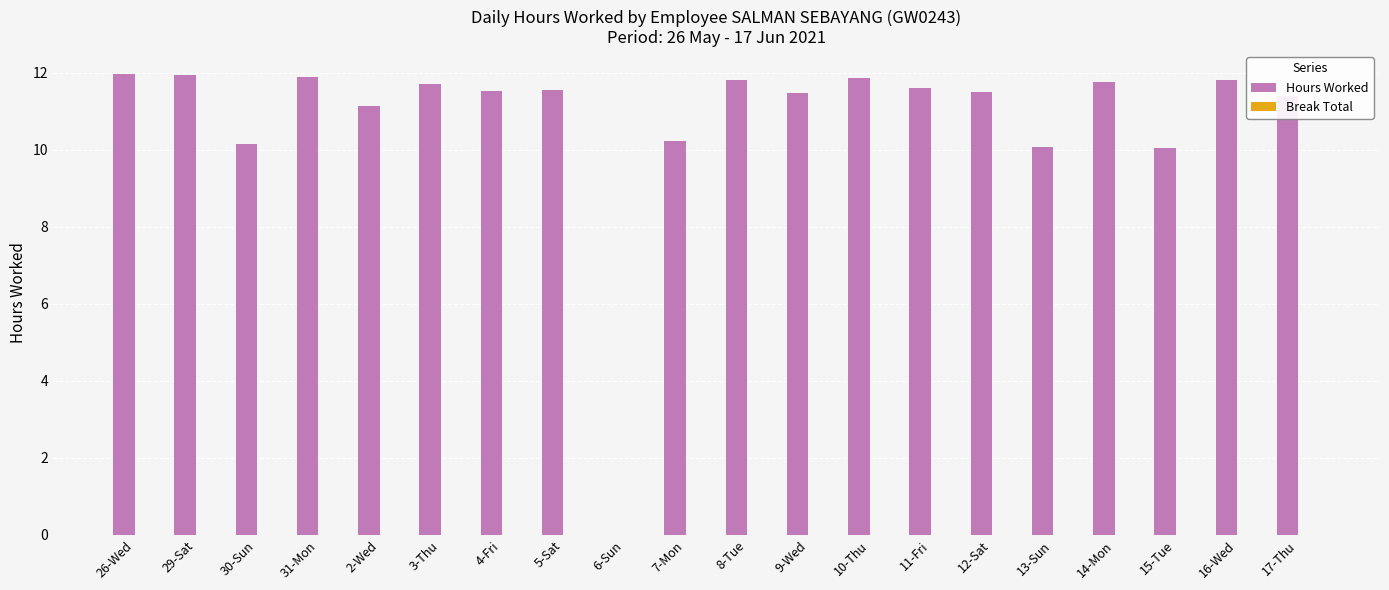

What is the change in value from 2-Wed to 13-Sun?

-1.1